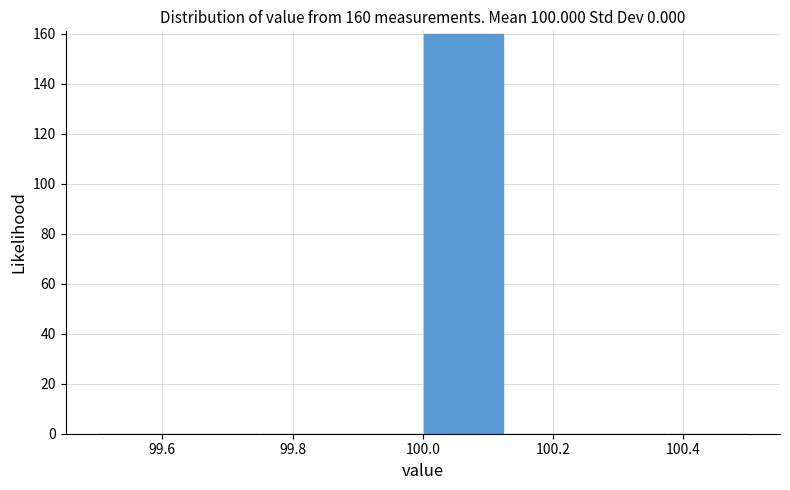

Over which range of the x-axis is the bar tallest?

100.000 to 100.125